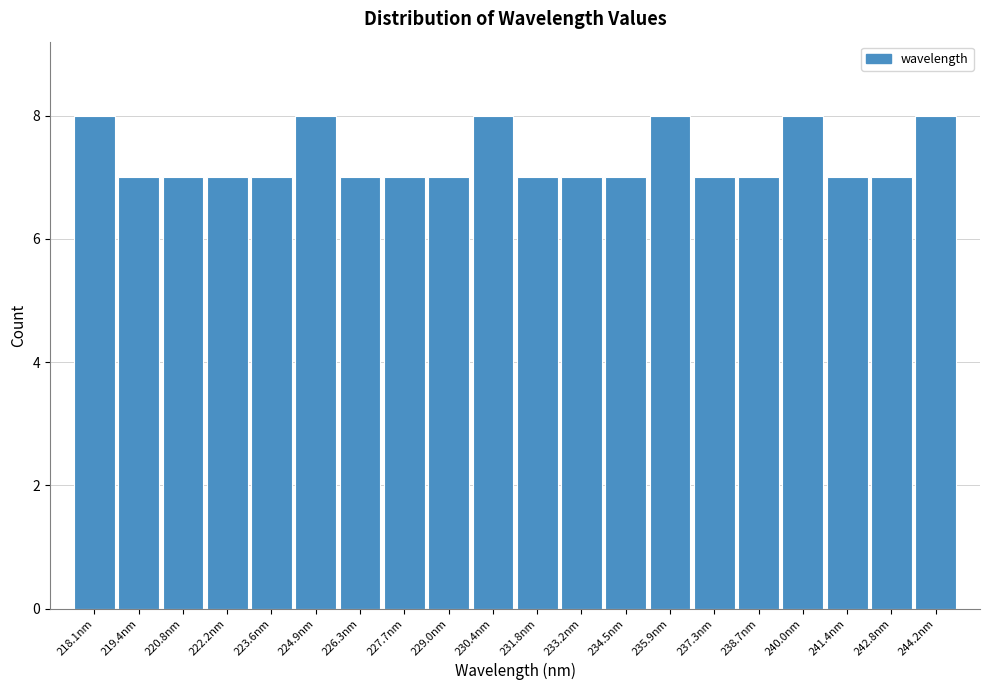

Reading left to right, what are all the values shown in this chart?

218.1nm=8	219.4nm=7	220.8nm=7	222.2nm=7	223.6nm=7	224.9nm=8	226.3nm=7	227.7nm=7	229.0nm=7	230.4nm=8	231.8nm=7	233.2nm=7	234.5nm=7	235.9nm=8	237.3nm=7	238.7nm=7	240.0nm=8	241.4nm=7	242.8nm=7	244.2nm=8